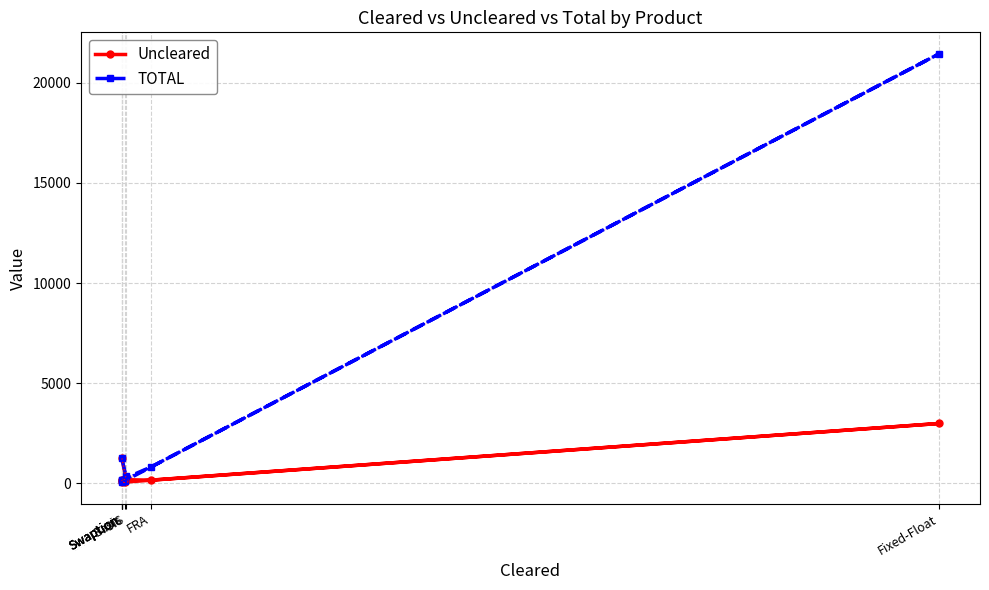

At which category does Uncleared reach its first local valley?

Swaption